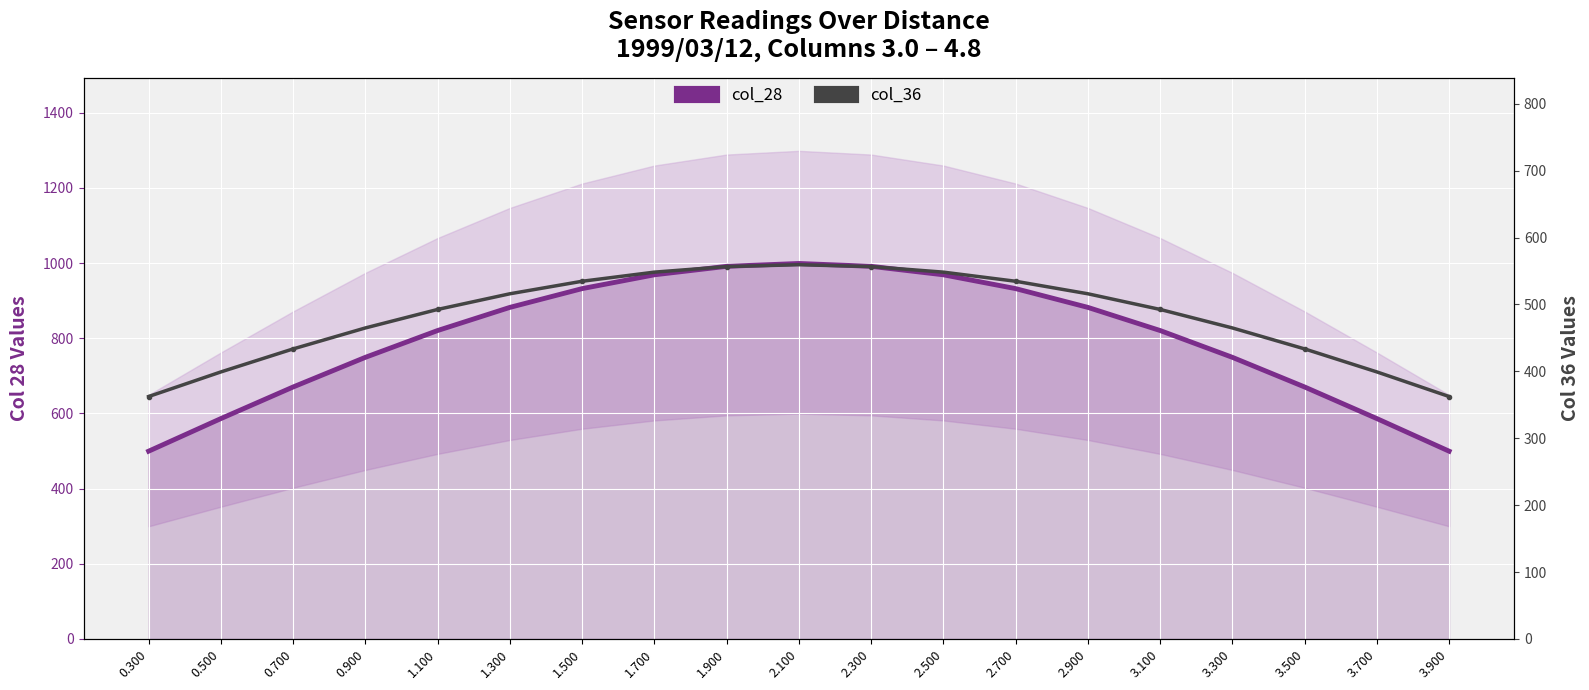

True or false: col_28 has more than 0 interior local peaks.

True